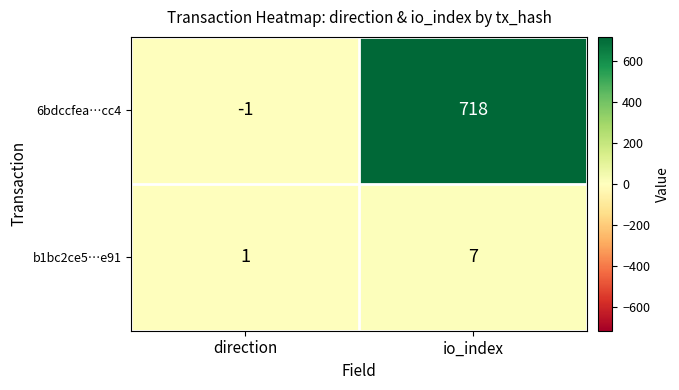

Rank the series at direction from lowest to highest value.

6bdccfea…cc4, b1bc2ce5…e91